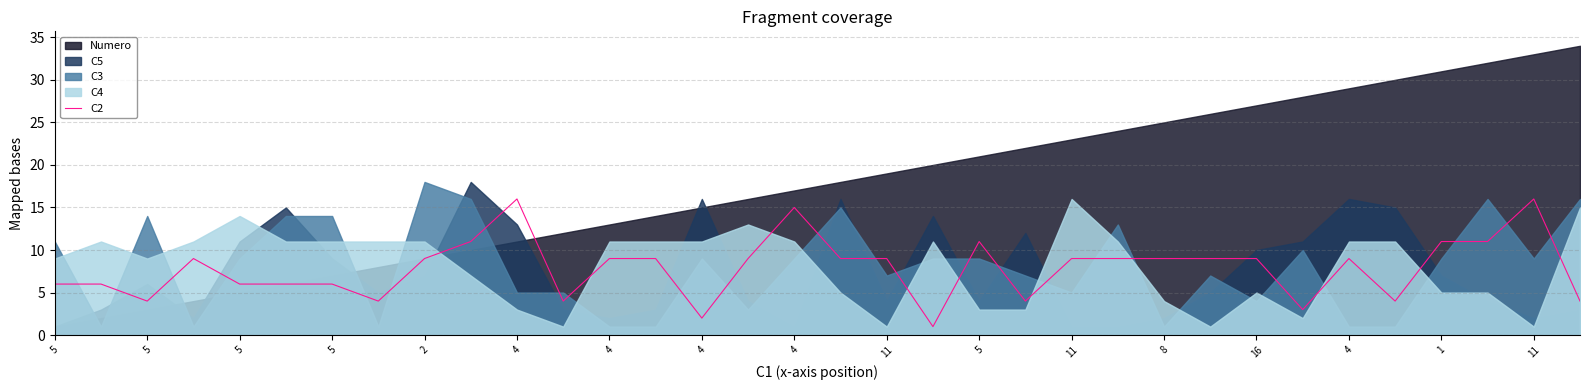

How many lines are shown in the chart?

1